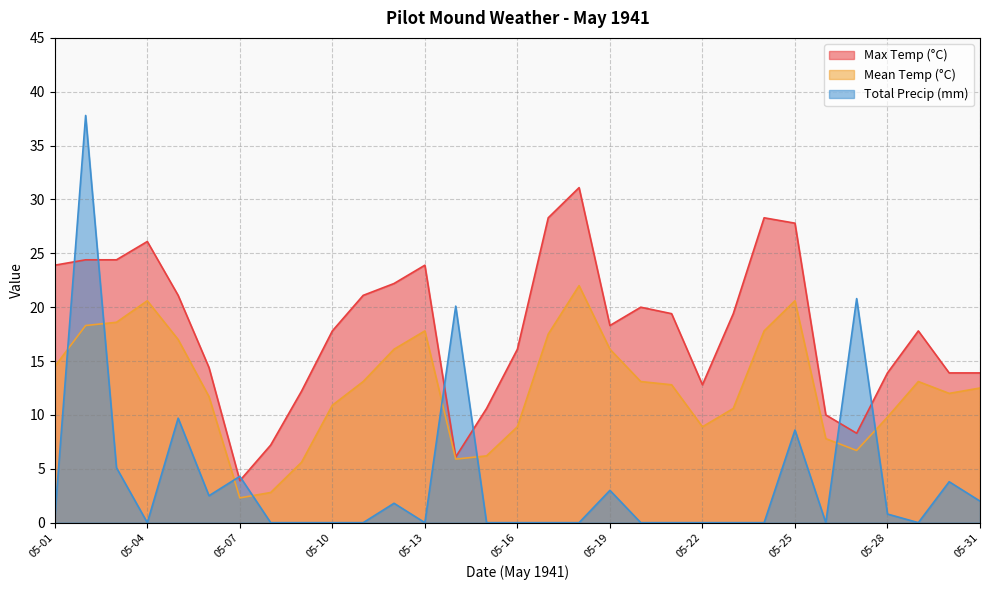

Reading right to left, transcribe all the data shown in this chart.

Max Temp (°C): 13.9	13.9	17.8	13.9	8.3	10.0	27.8	28.3	19.4	12.8	19.4	20.0	18.3	31.1	28.3	16.1	10.6	6.1	23.9	22.2	21.1	17.8	12.2	7.2	3.9	14.4	21.1	26.1	24.4	24.4	23.9
Mean Temp (°C): 12.5	12.0	13.1	9.8	6.7	7.8	20.6	17.8	10.6	8.9	12.8	13.1	16.1	22.0	17.5	8.9	6.2	5.9	17.8	16.1	13.1	10.9	5.6	2.8	2.3	11.7	17.0	20.6	18.6	18.3	14.5
Total Precip (mm): 2.0	3.8	0.0	0.8	20.8	0.0	8.6	0.0	0.0	0.0	0.0	0.0	3.0	0.0	0.0	0.0	0.0	20.1	0.0	1.8	0.0	0.0	0.0	0.0	4.3	2.5	9.7	0.0	5.1	37.8	0.5